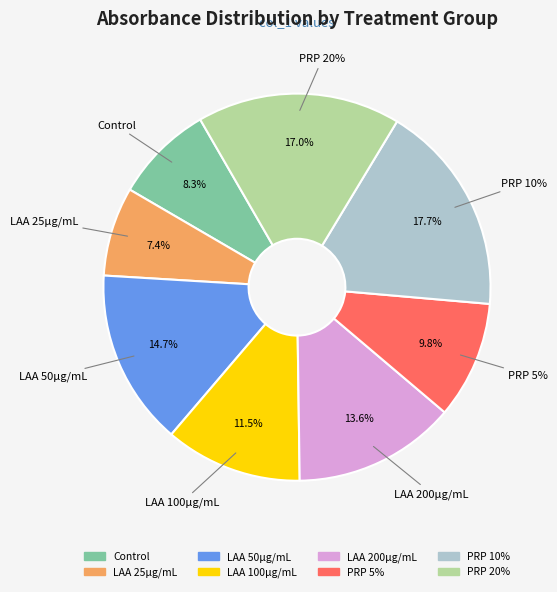

How many slices are in this pie chart?

8